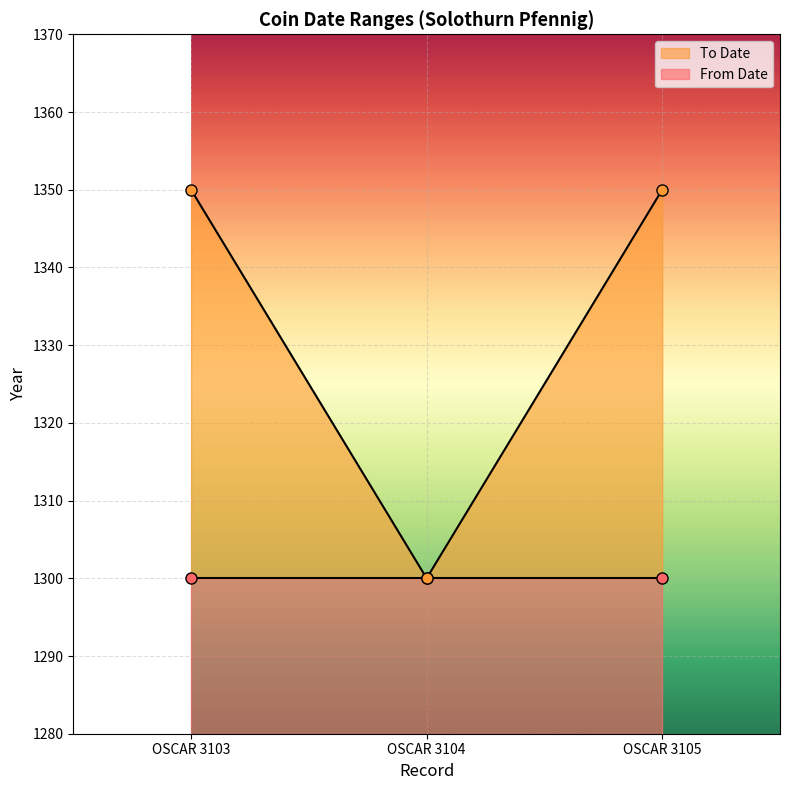

Which has a higher value, OSCAR 3105 or OSCAR 3103?

OSCAR 3105